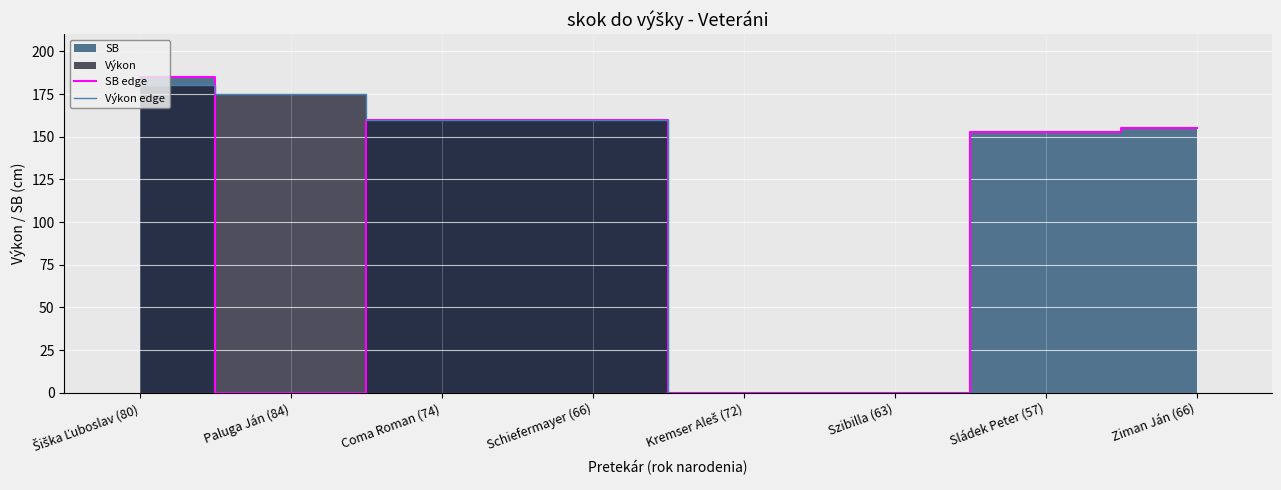

Between Šiška Ľuboslav (80) and Ziman Ján (66), which series saw the biggest shift?

Výkon edge